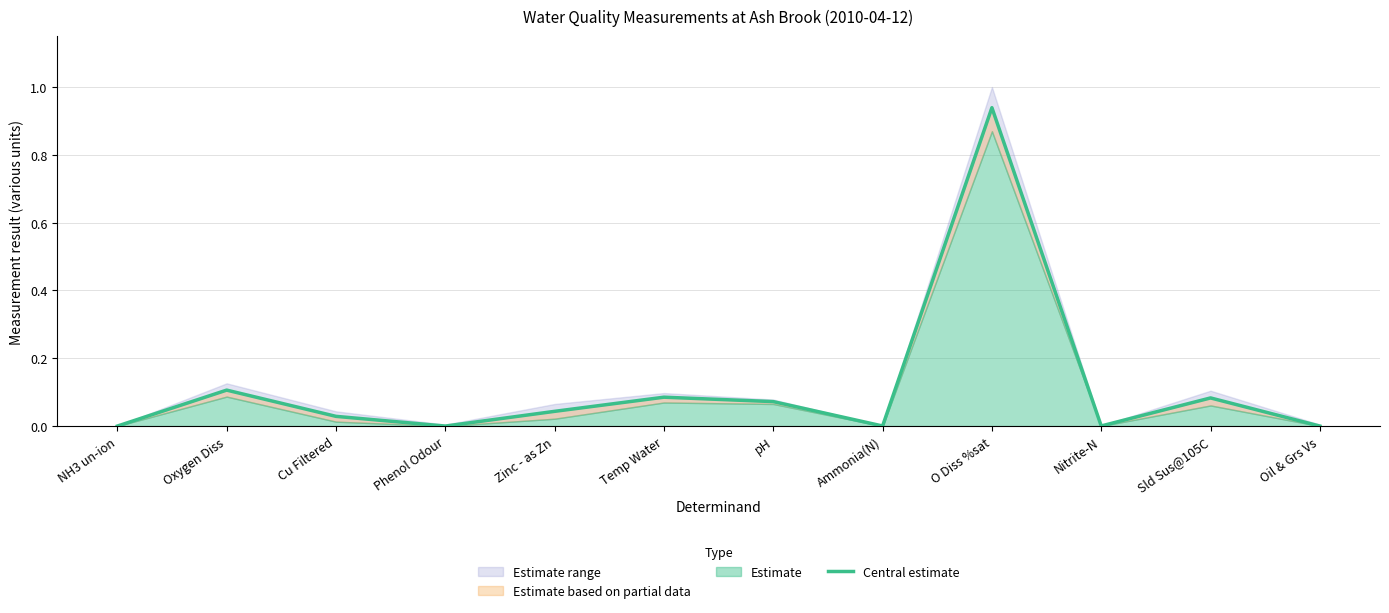

What is the change in value from pH to Nitrite-N?

-0.1